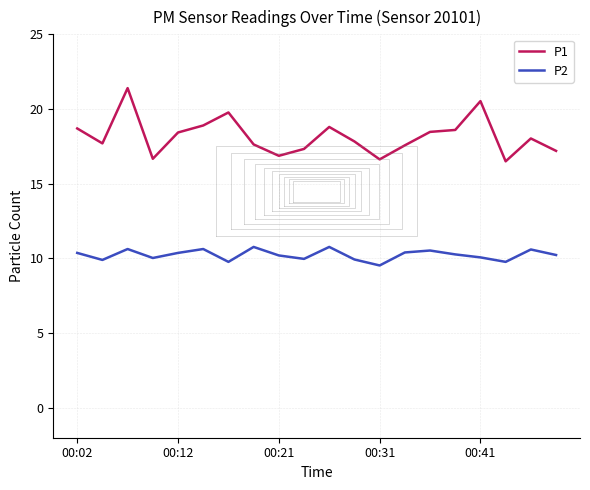

True or false: P1 and P2 intersect in this chart.

False